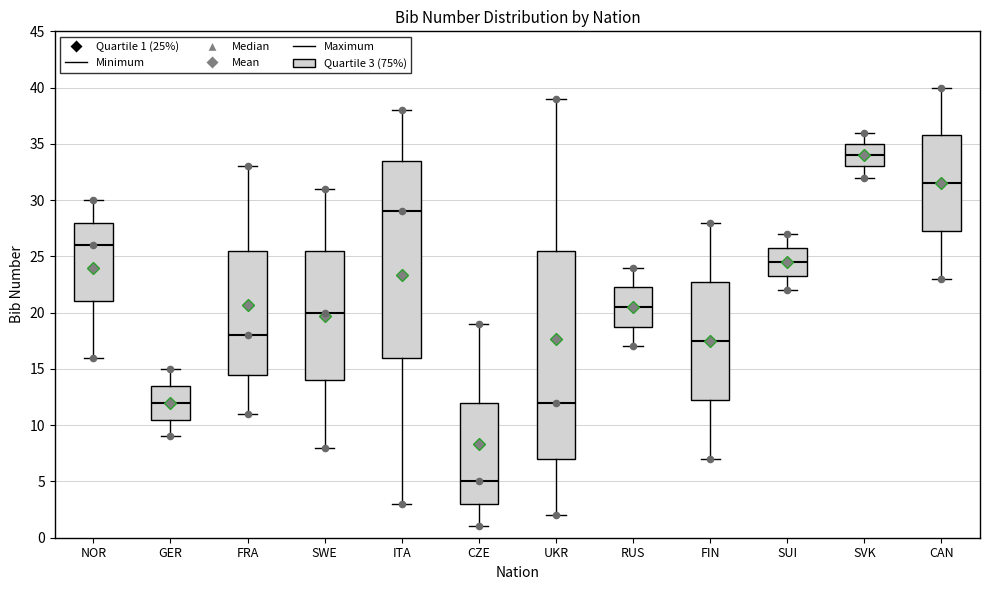

Reading left to right, read every box against the y-axis: the position of its median line, the range the box covers, and the ends of its whiskers. The values are not printed on the chart, so give them approximately, as read against the axis.

NOR: median 26.0, box 21.0 to 28.0, whiskers 16.0 to 30.0
GER: median 12.0, box 10.5 to 13.5, whiskers 9.0 to 15.0
FRA: median 18.0, box 14.5 to 25.5, whiskers 11.0 to 33.0
SWE: median 20.0, box 14.0 to 25.5, whiskers 8.0 to 31.0
ITA: median 29.0, box 16.0 to 33.5, whiskers 3.0 to 38.0
CZE: median 5.0, box 3.0 to 12.0, whiskers 1.0 to 19.0
UKR: median 12.0, box 7.0 to 25.5, whiskers 2.0 to 39.0
RUS: median 20.5, box 19.0 to 22.5, whiskers 17.0 to 24.0
FIN: median 17.5, box 12.5 to 23.0, whiskers 7.0 to 28.0
SUI: median 24.5, box 23.5 to 26.0, whiskers 22.0 to 27.0
SVK: median 34.0, box 33.0 to 35.0, whiskers 32.0 to 36.0
CAN: median 31.5, box 27.5 to 36.0, whiskers 23.0 to 40.0